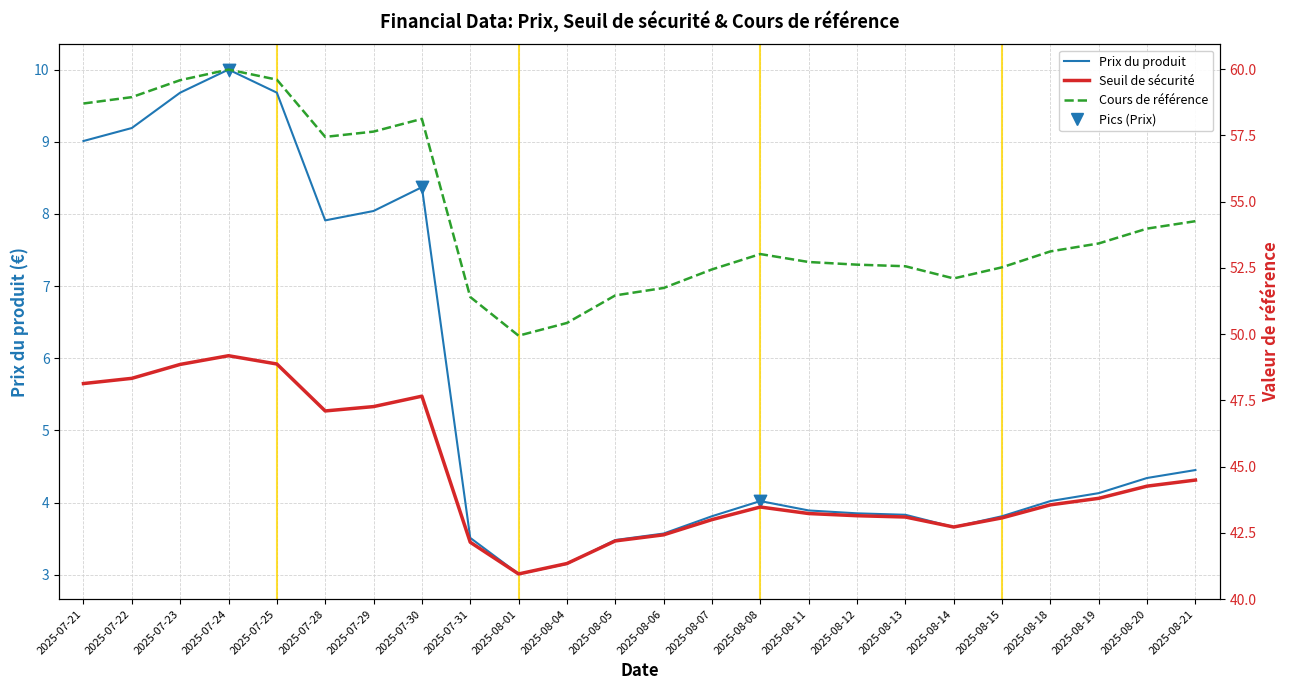

What are all the series names shown in the legend?

Prix du produit, Seuil de sécurité, Cours de référence